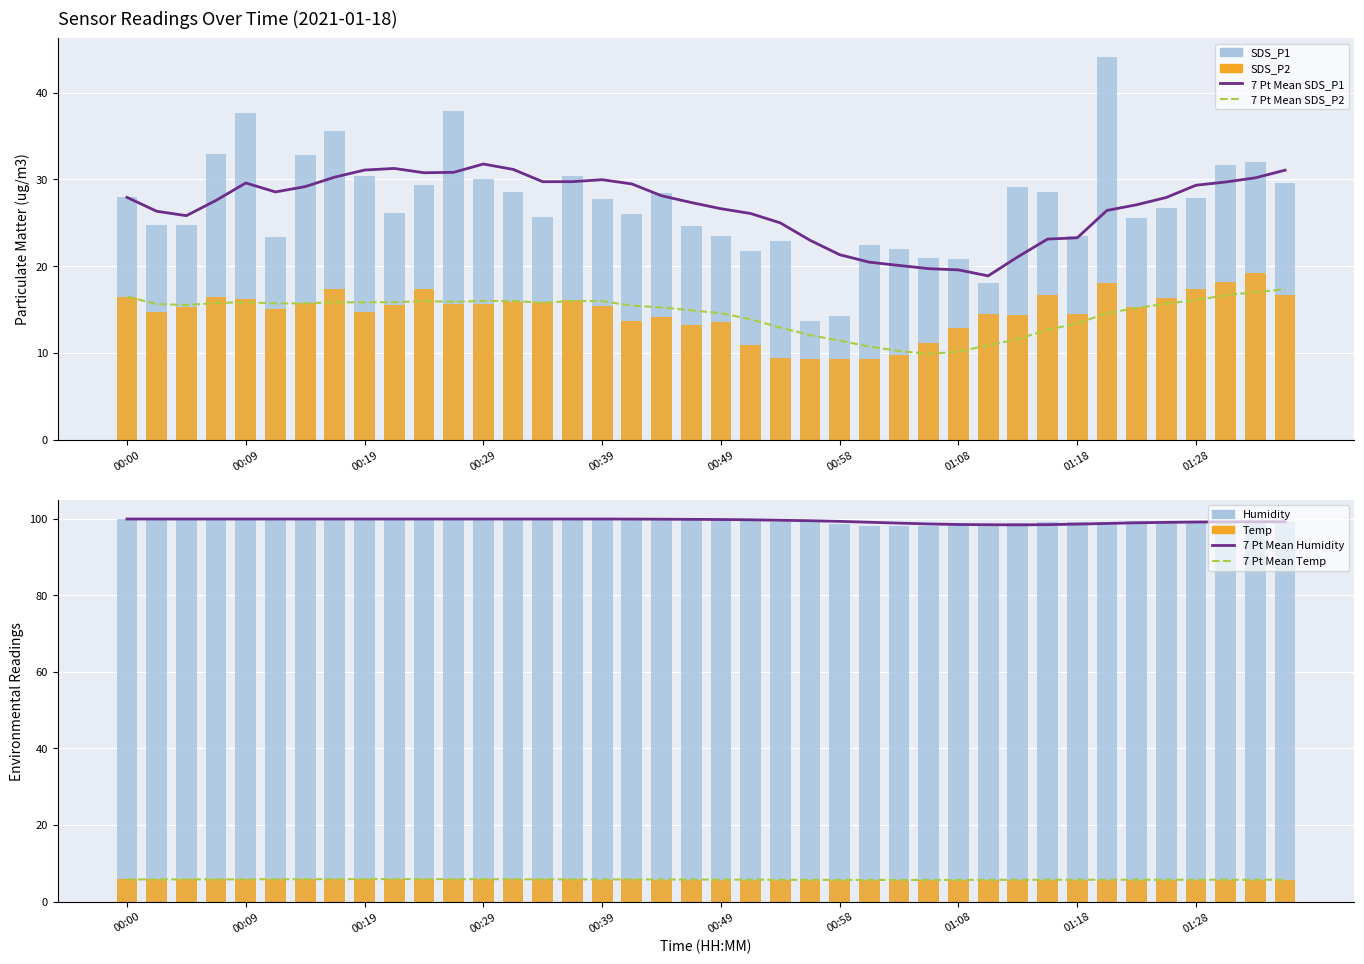

Which category has the highest value in the Temp series?

00:09